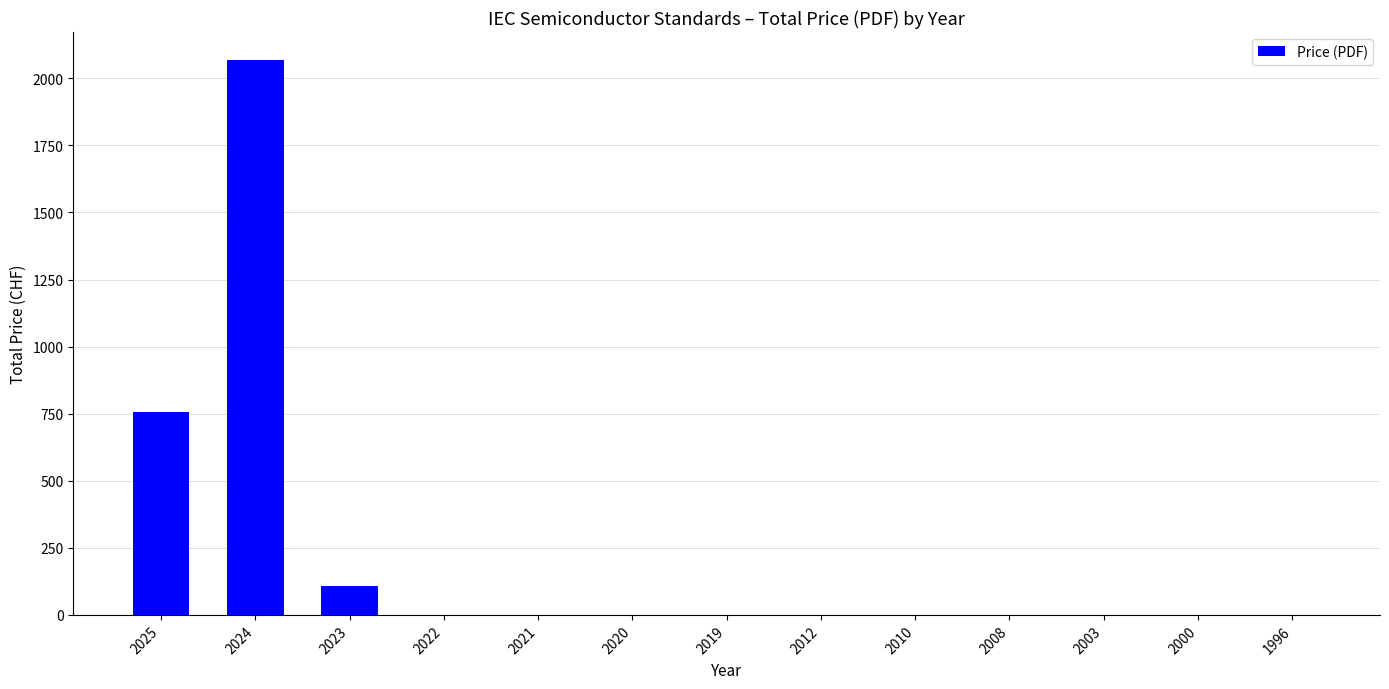

The chart shows a value of 0 at 2019. True or false?

True